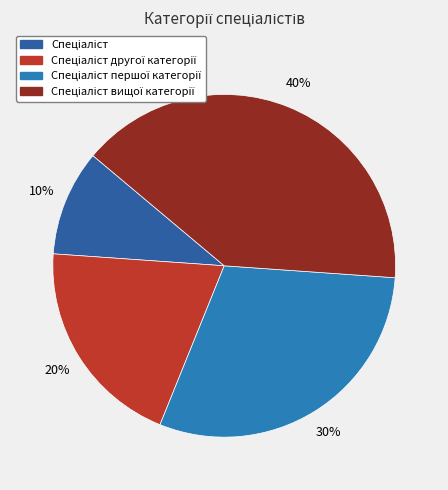

How much of the chart is everything except Спеціаліст першої категорії?

70.0%